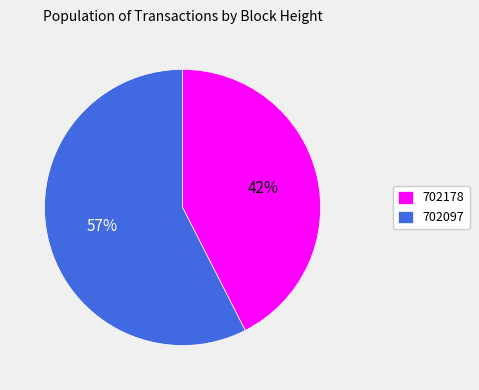

Count the number of slices in the pie.

2